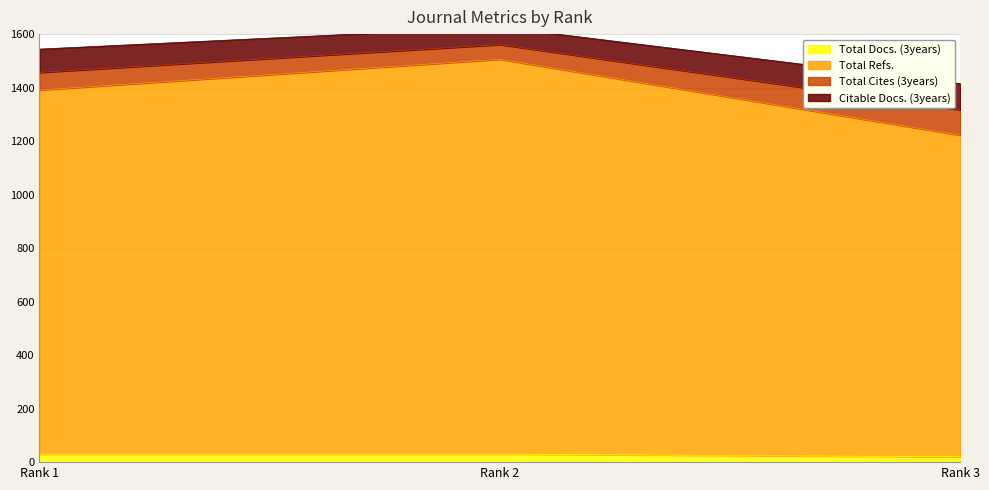

What is the average value of the Total Docs. (3years) series?

27